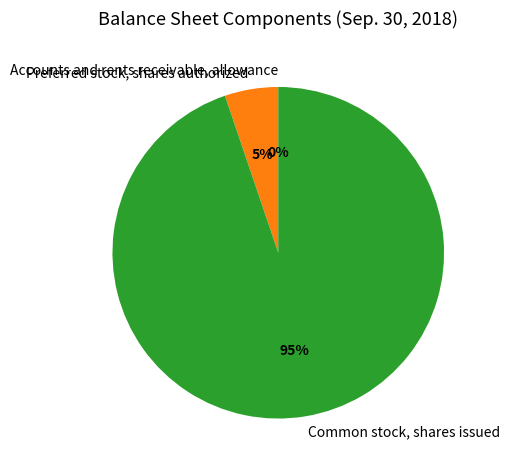

Is there any slice that represents more than half of the pie?

Yes